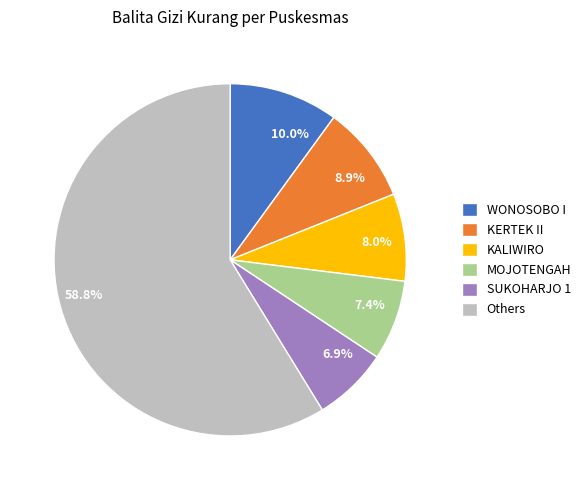

How many segments does this pie chart have?

6